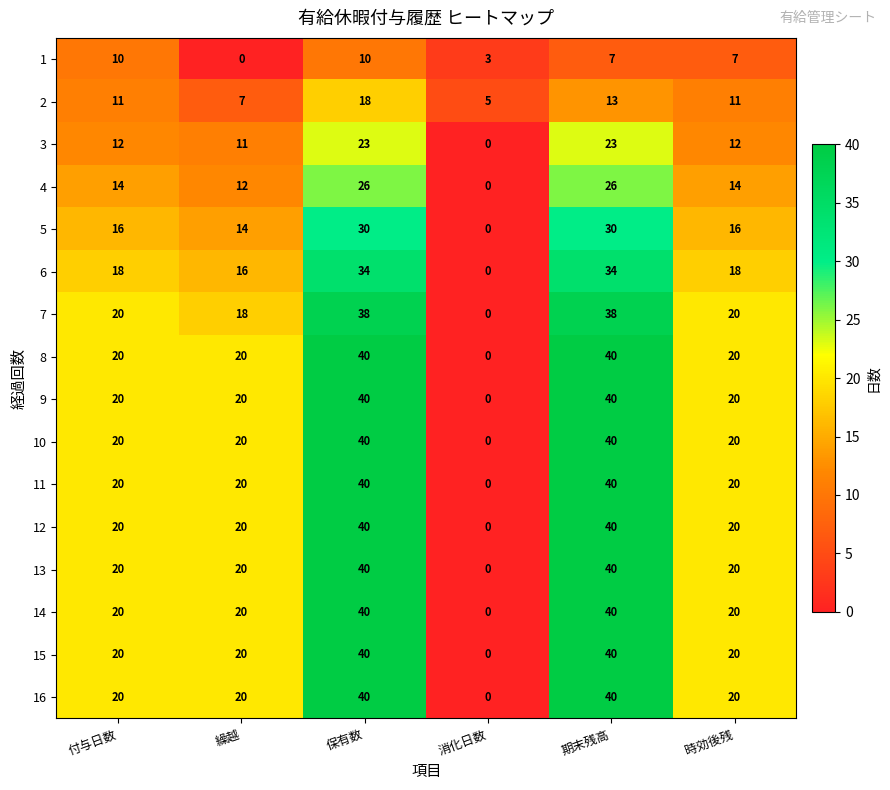

What value does the 3 series have at 保有数?

23